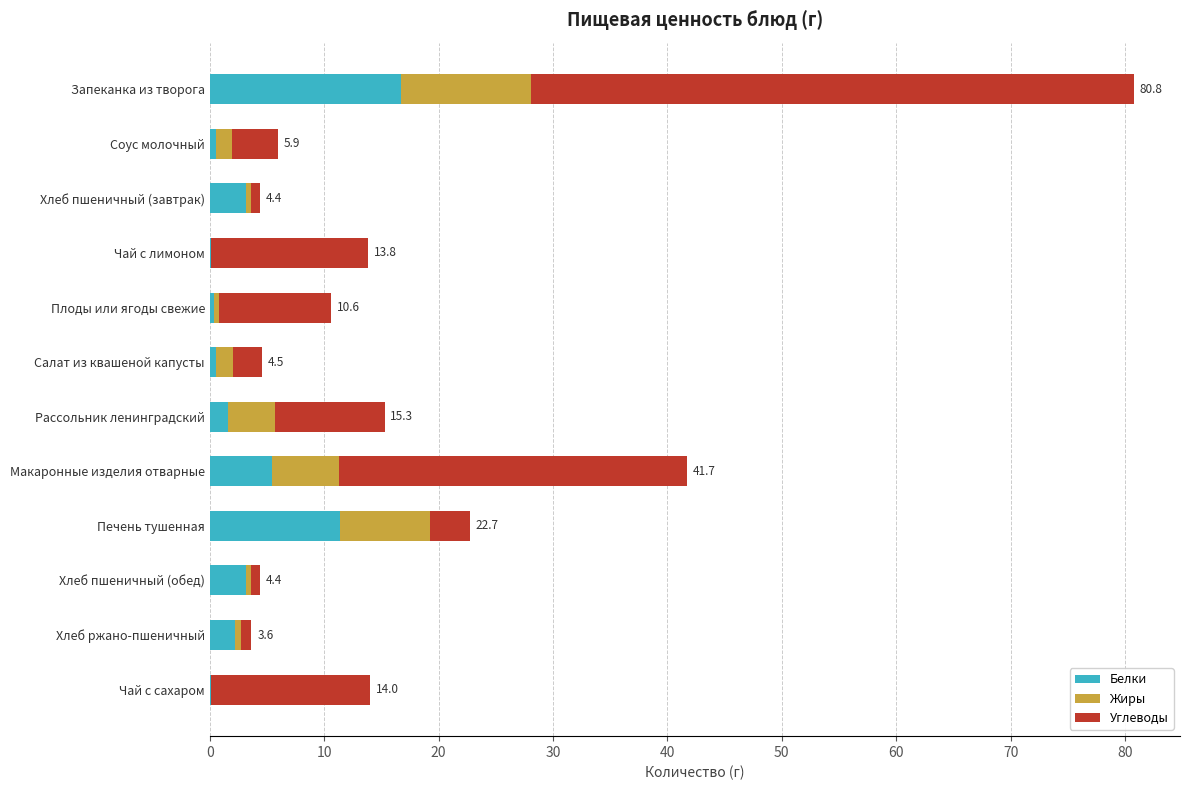

At which category is the sum across all series the highest?

Запеканка из творога